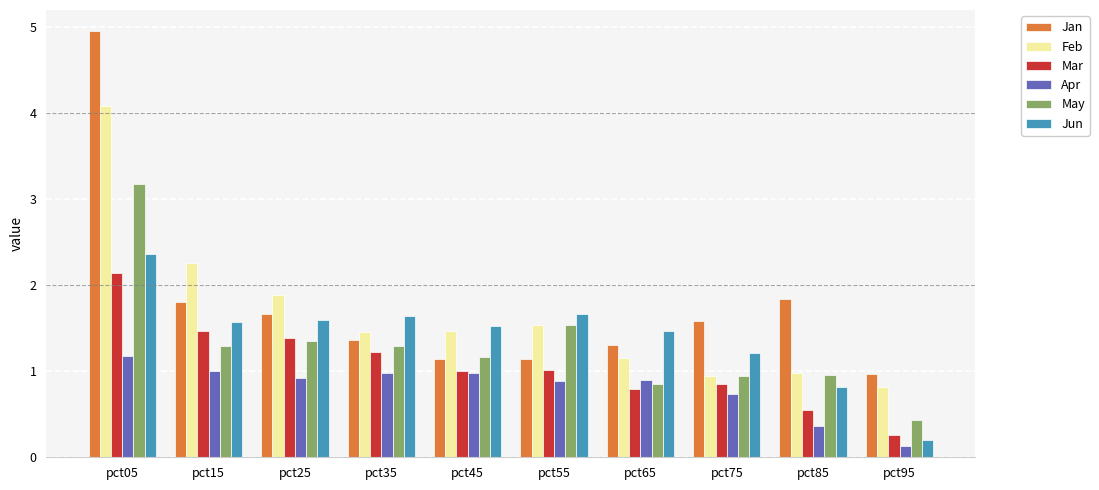

At pct65, list the series in order from smallest to largest.

Mar, May, Apr, Feb, Jan, Jun